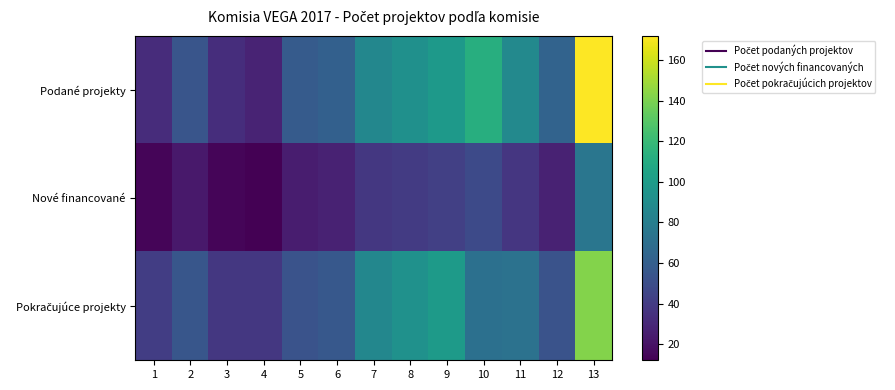

At how many categories does at least one series exceed 72?

6